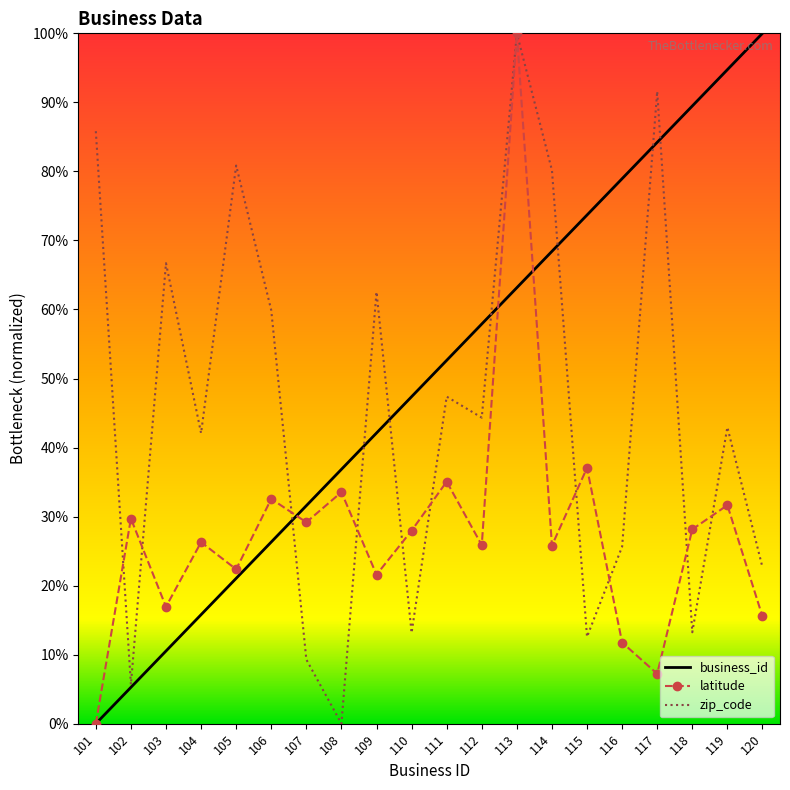

Which series has the widest spread of values?

business_id